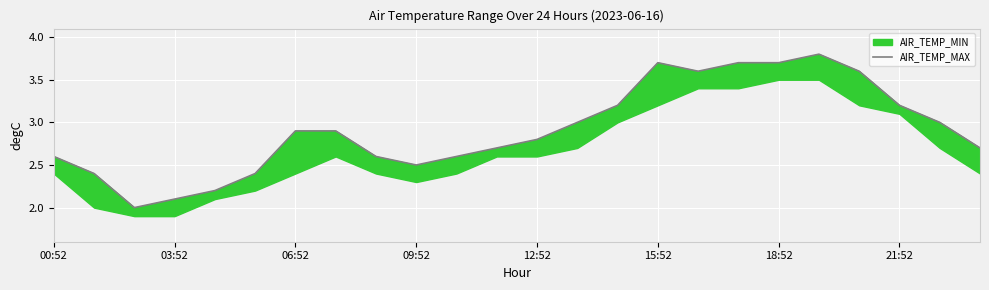

How many points are lower than both their immediate neighbors (excluding endpoints)?

3